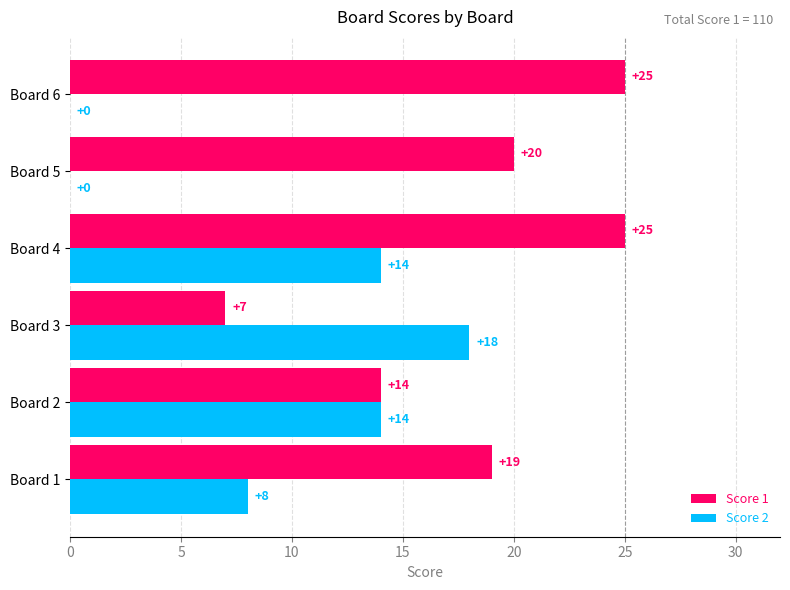

The value of Score 2 at Board 3 is 18. True or false?

True